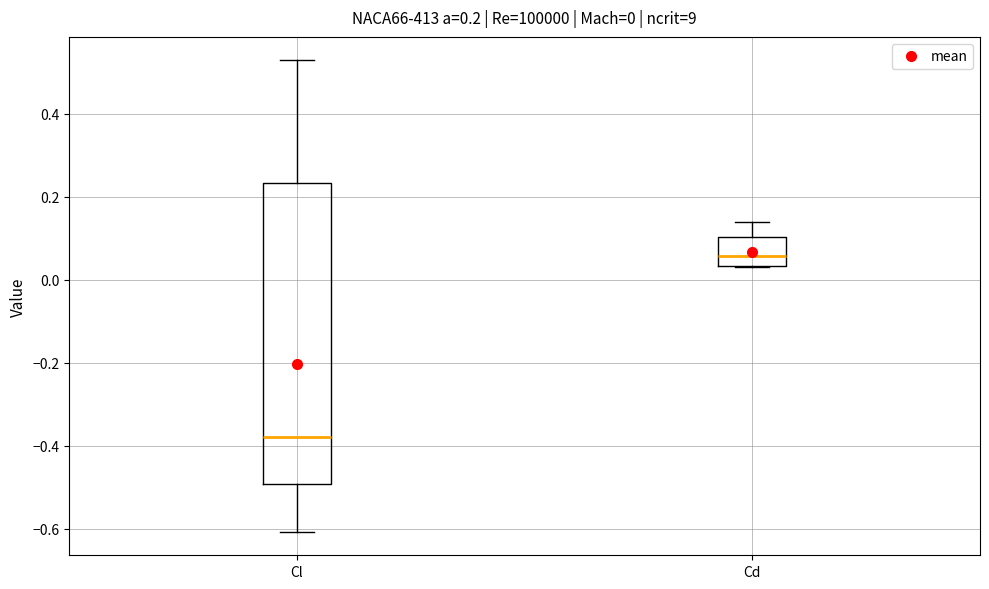

Comparing the boxes themselves (not the whiskers), which one is the tallest?

Cl